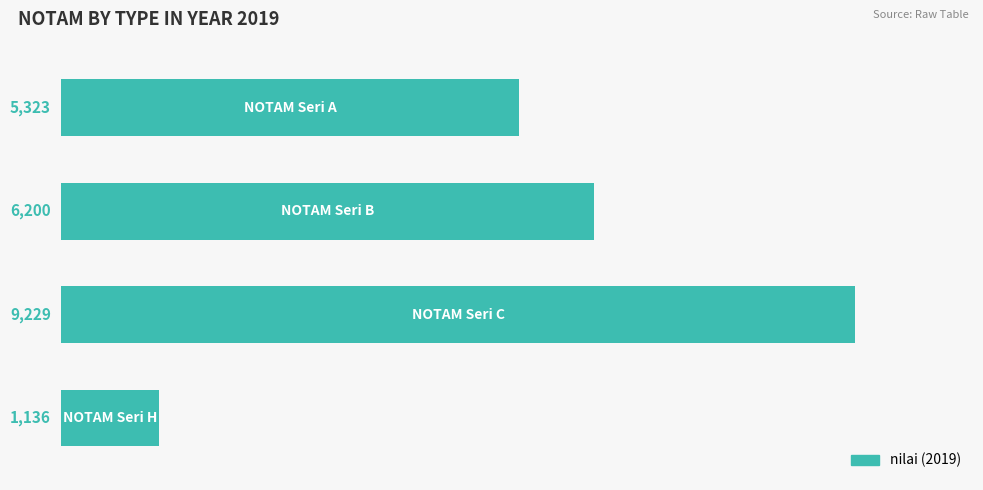

What is the value of the 1st bar from the top?

5323